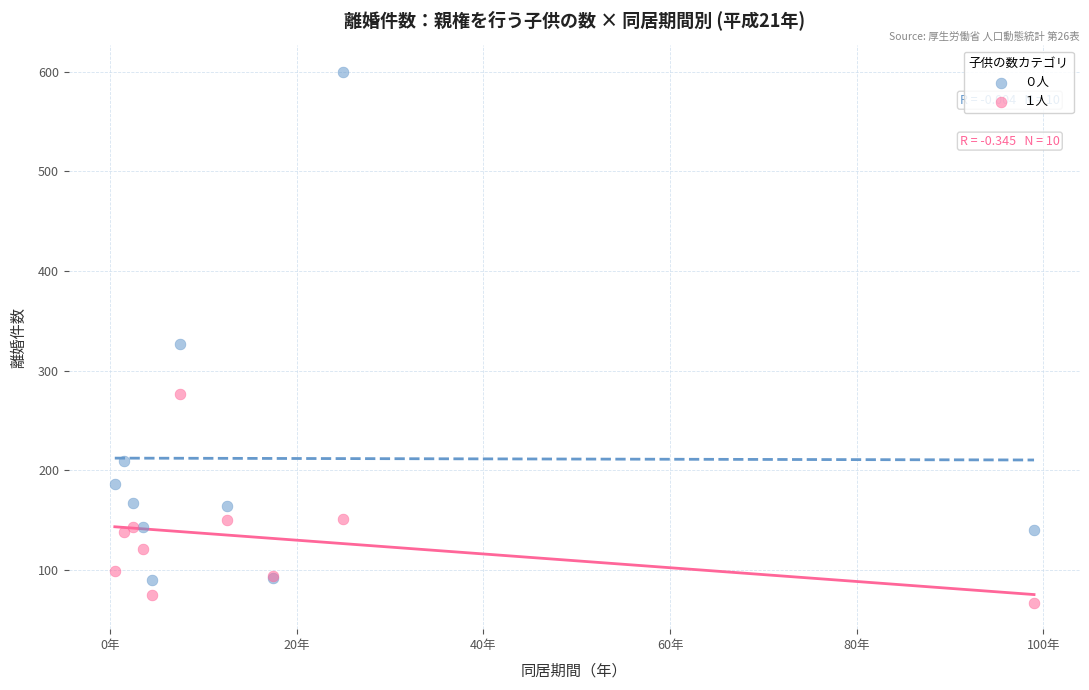

Which series has the widest spread of Y values?

０人